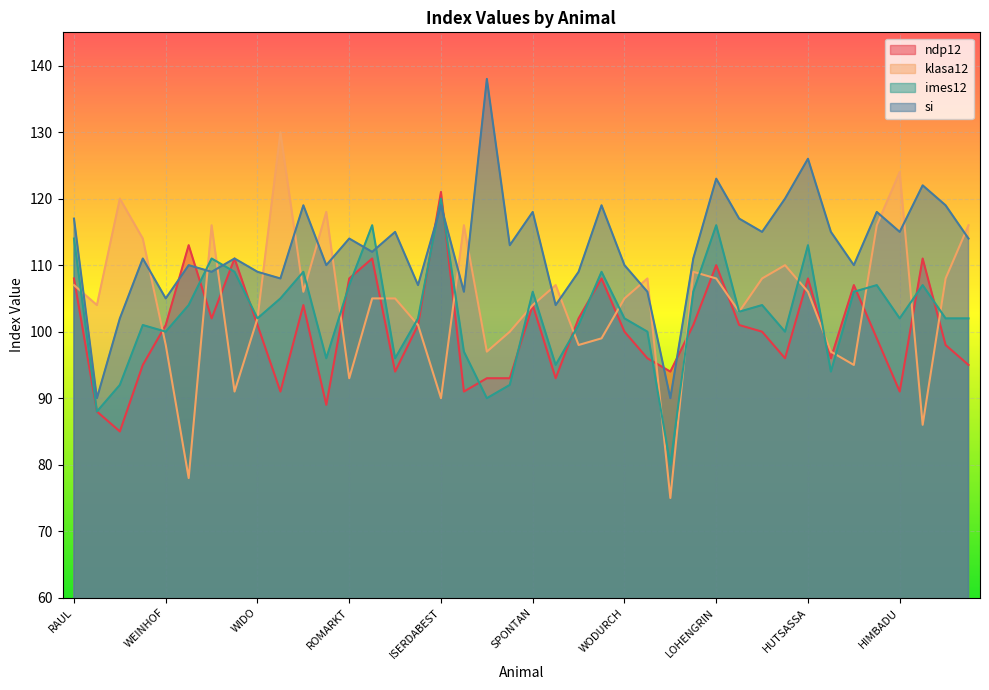

At which category is the sum across all series the highest?

LOHENGRIN